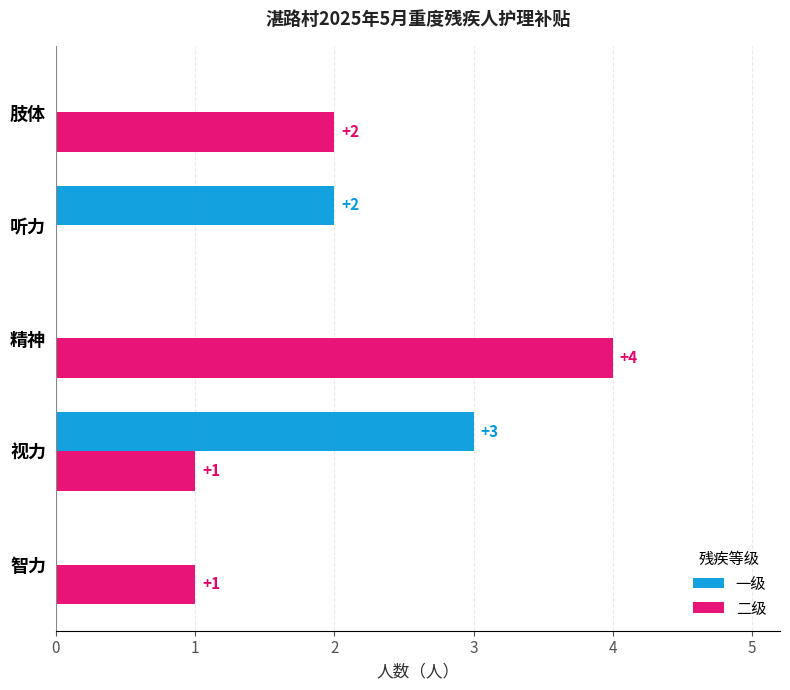

The 二级 series shows 1 at 智力. True or false?

True